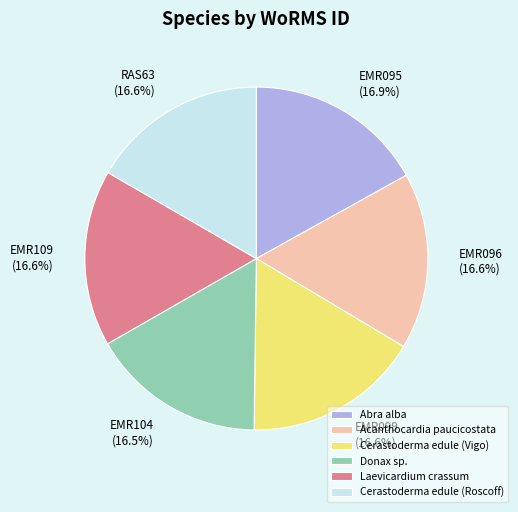

How many segments does this pie chart have?

6